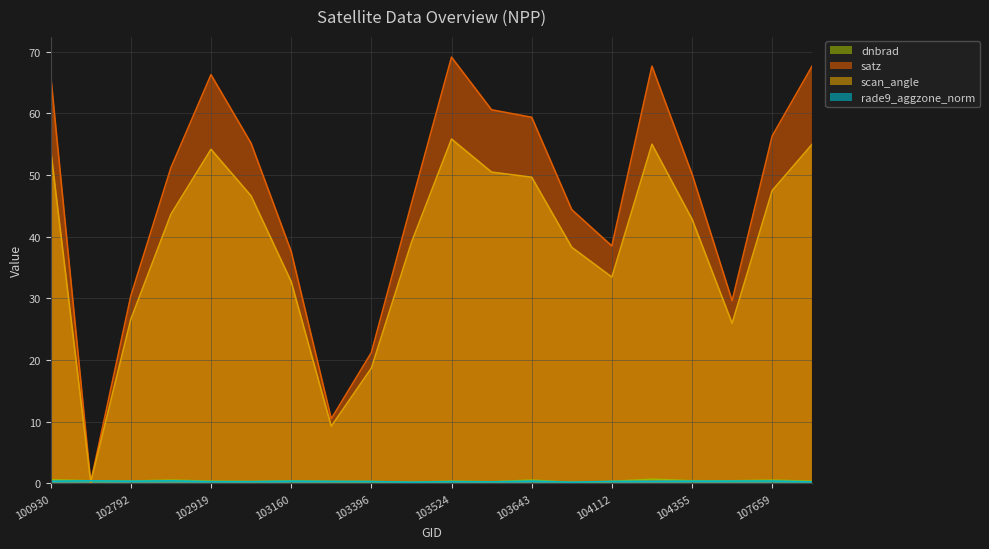

Which series changed the most between 102912 and 103643?

satz